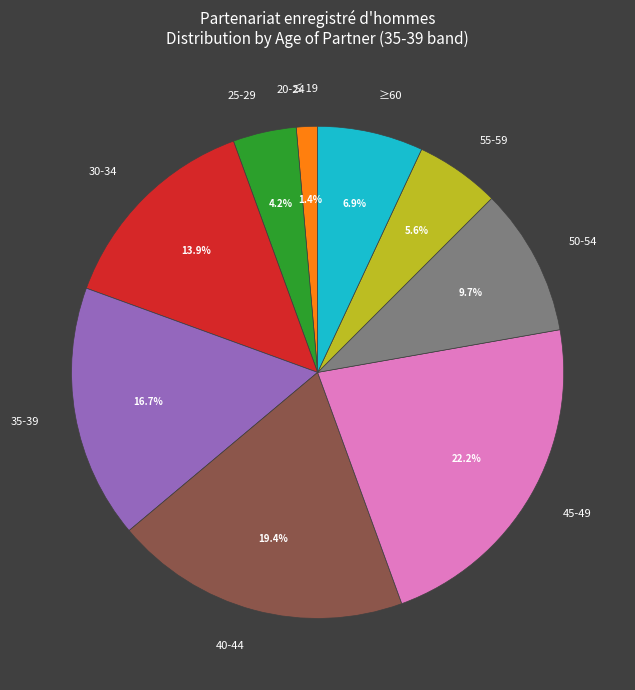

To the nearest percent, what portion does 55-59 represent?

6%